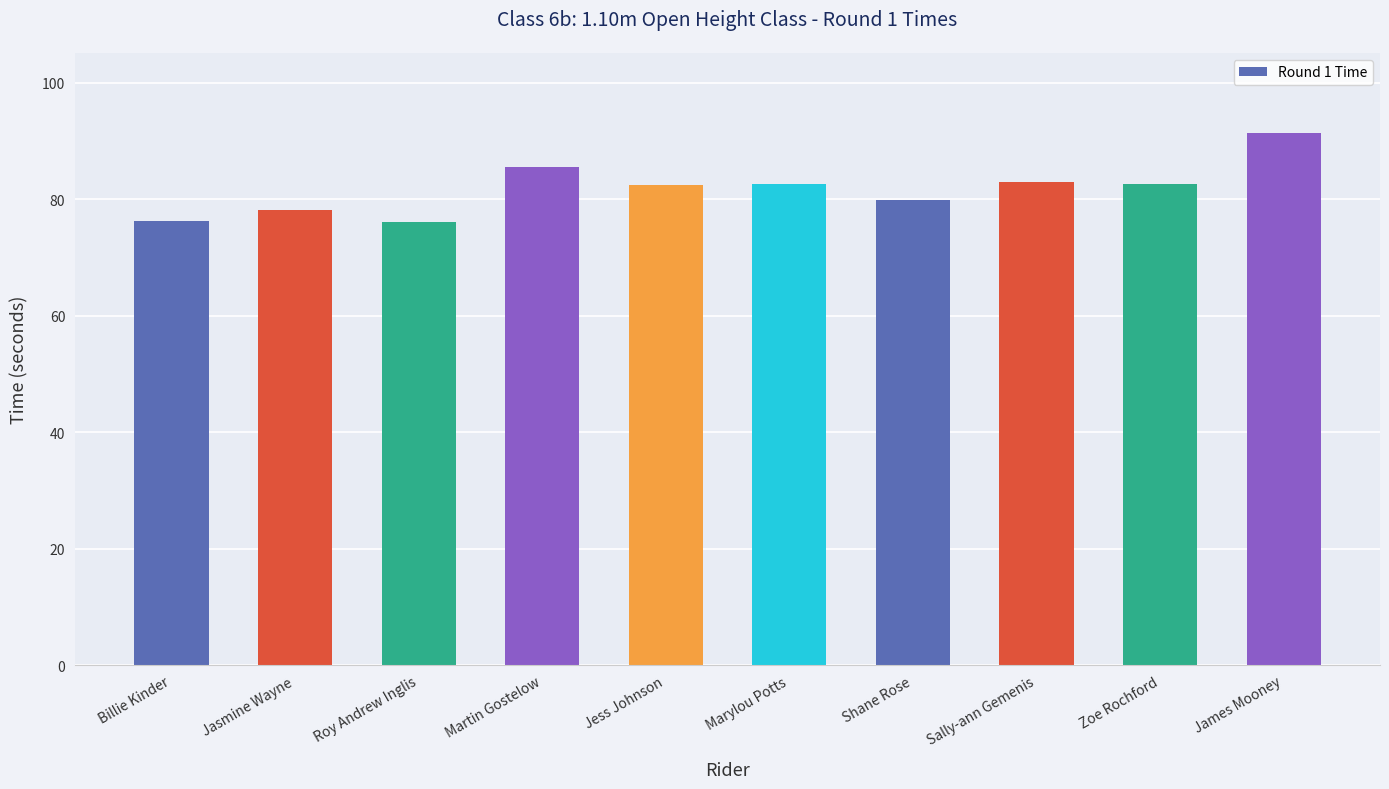

The chart shows a value of 150.2 at James Mooney. True or false?

False